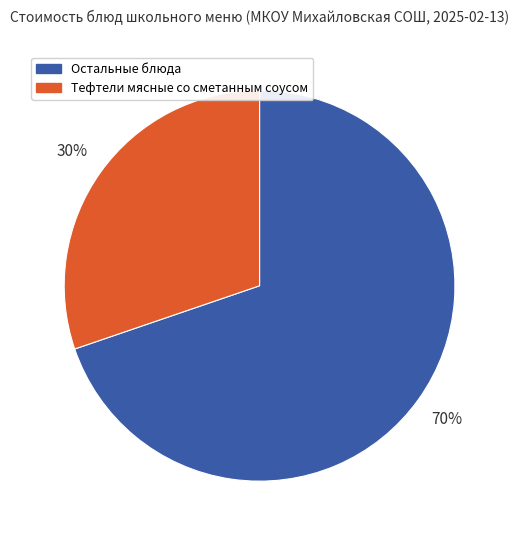

True or false: Тефтели мясные со сметанным соусом accounts for 24% of the total.

False